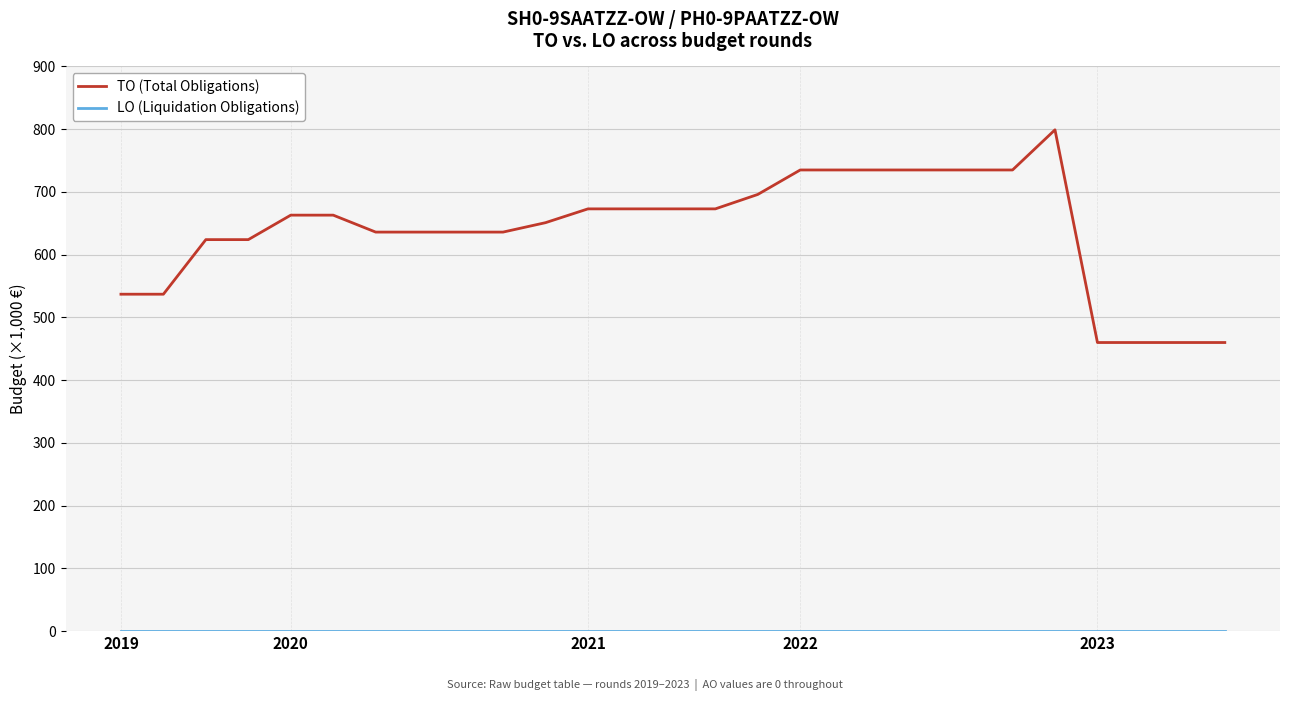

Which series has the widest spread of values?

TO (Total Obligations)